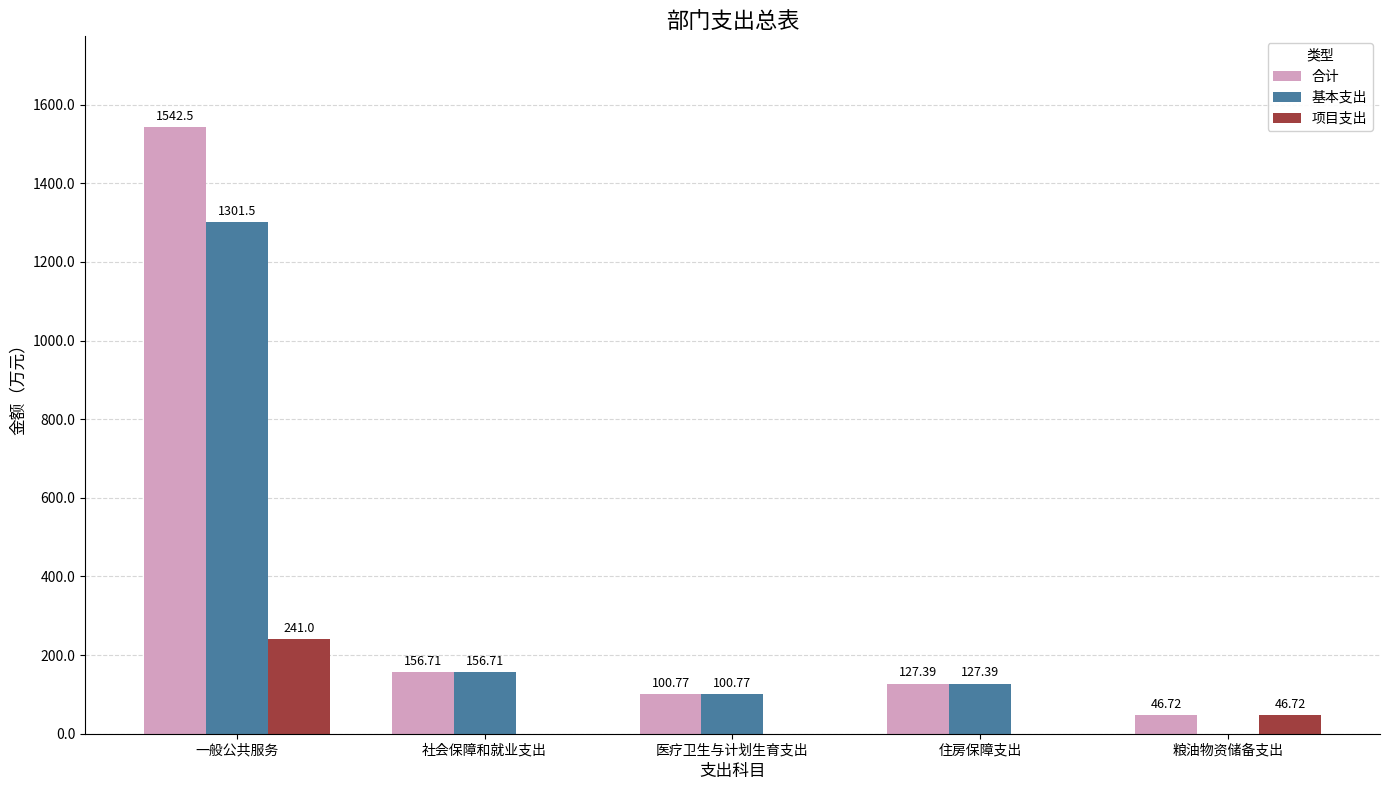

What is the sum of all 基本支出 values?

1686.4